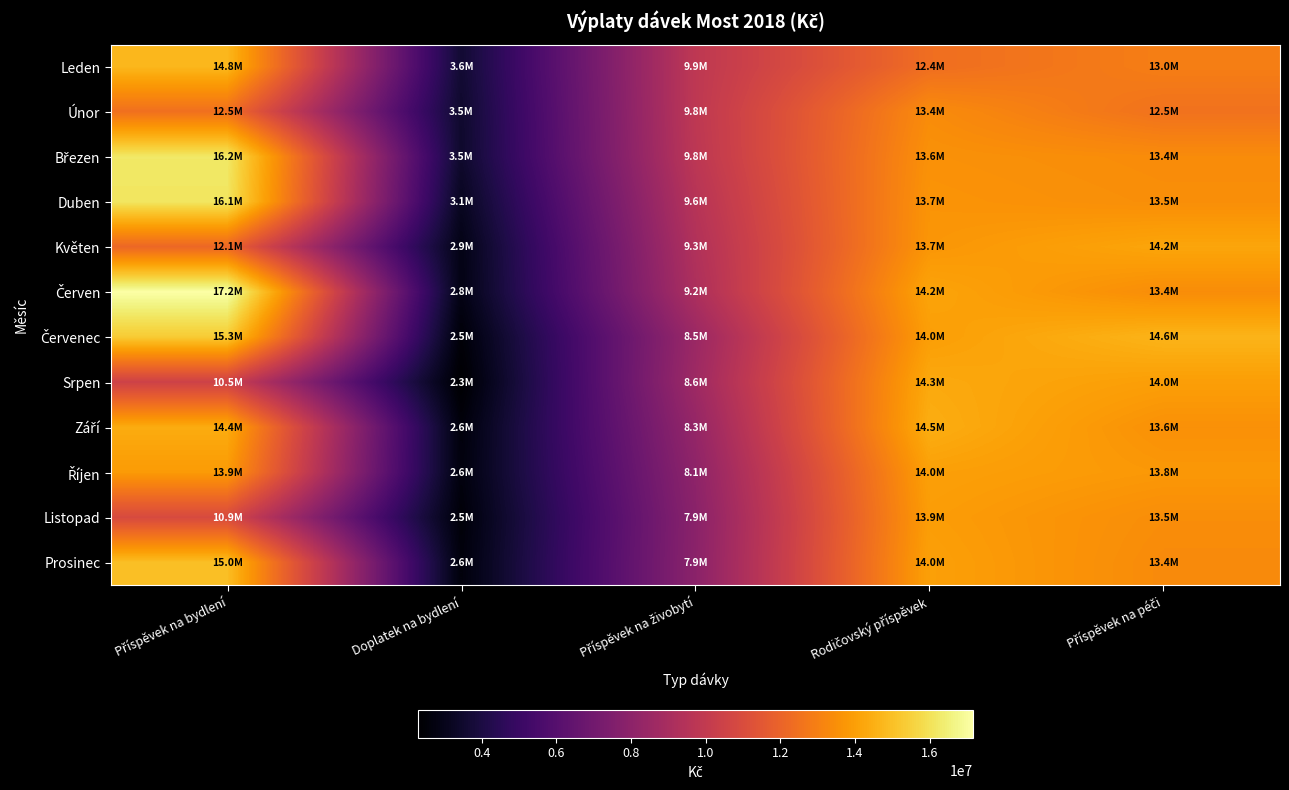

Rank the series at Příspěvek na bydlení from lowest to highest value.

Srpen, Listopad, Květen, Únor, Říjen, Září, Leden, Prosinec, Červenec, Duben, Březen, Červen